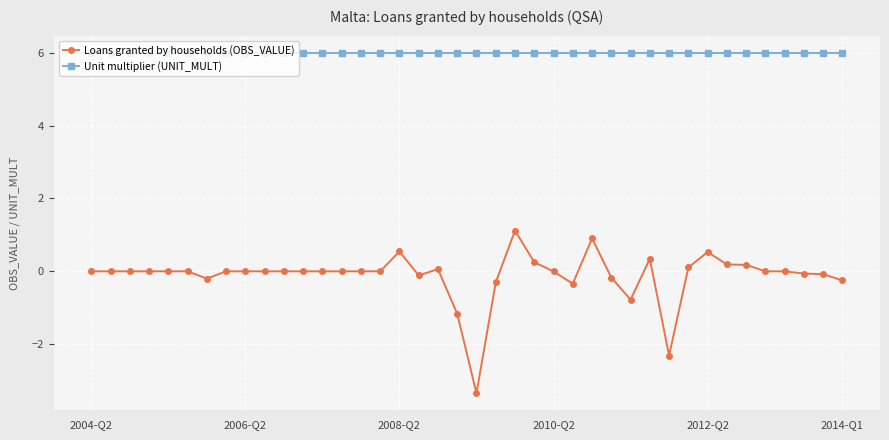

Which series has the largest total across all categories?

Unit multiplier (UNIT_MULT)